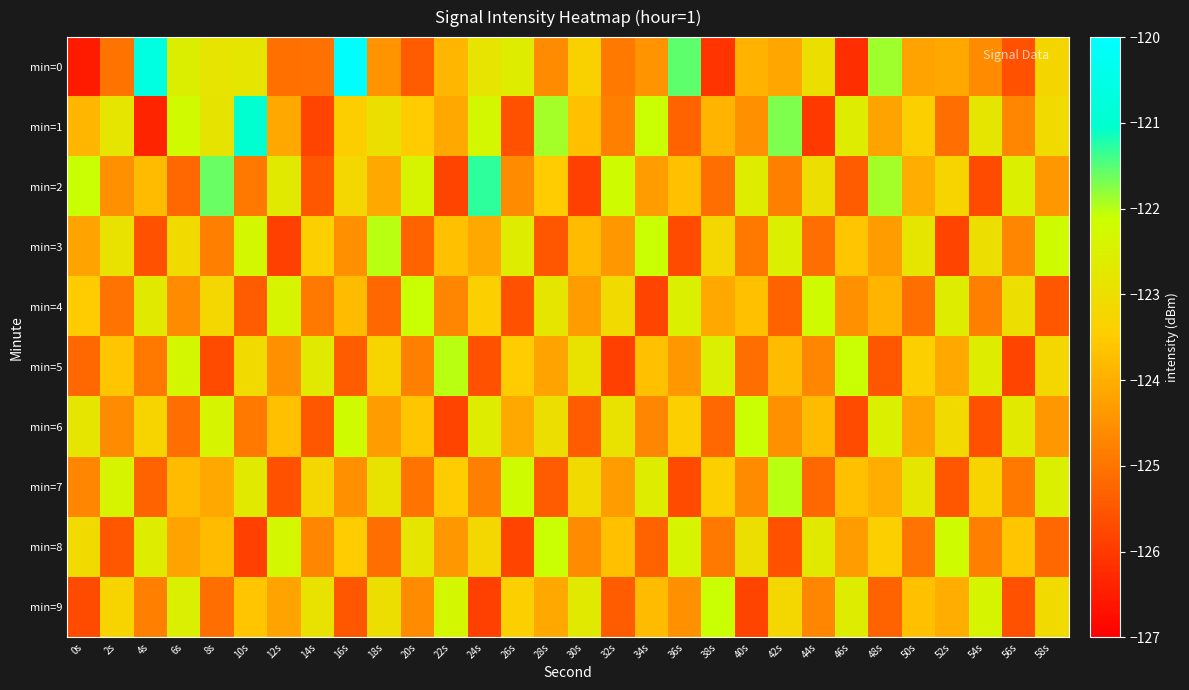

Which label corresponds to the largest value in the chart?

16s